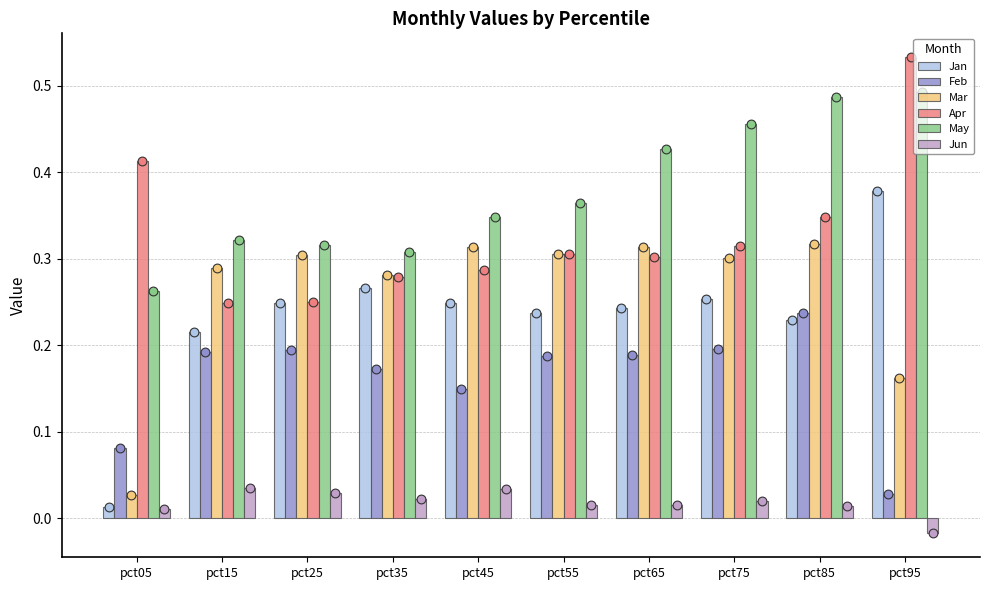

Which series has the largest Y range (max minus min)?

Jan